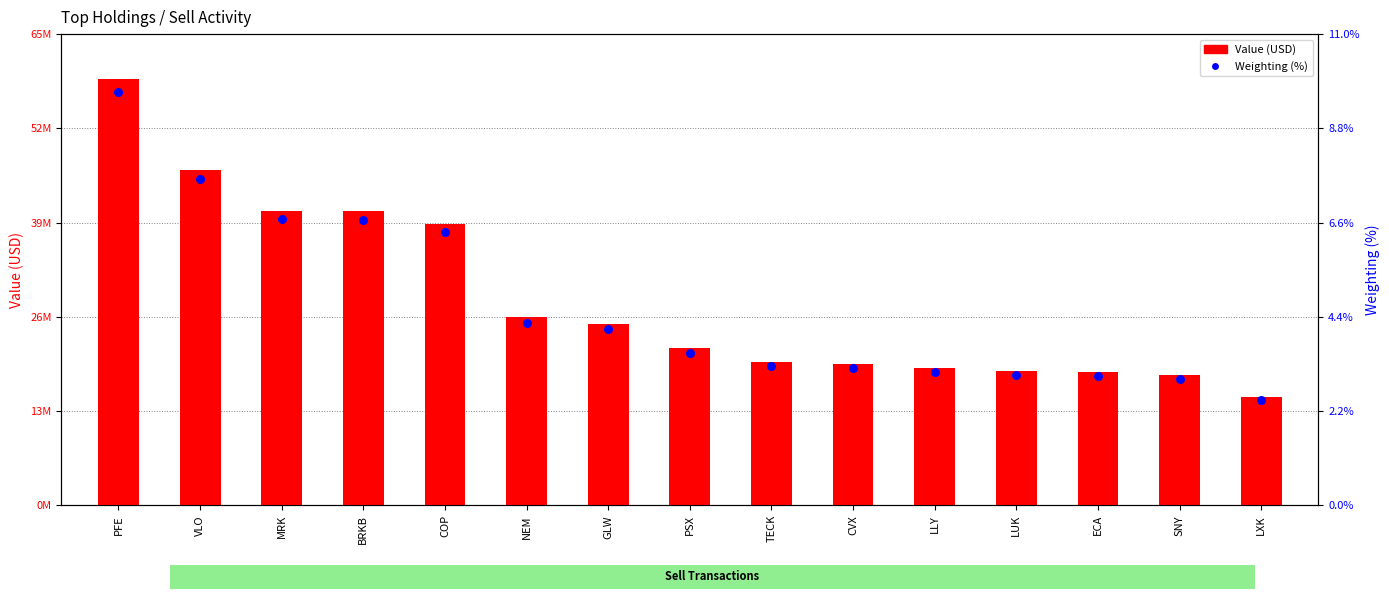

Which series contains the highest Y value?

Value (USD)